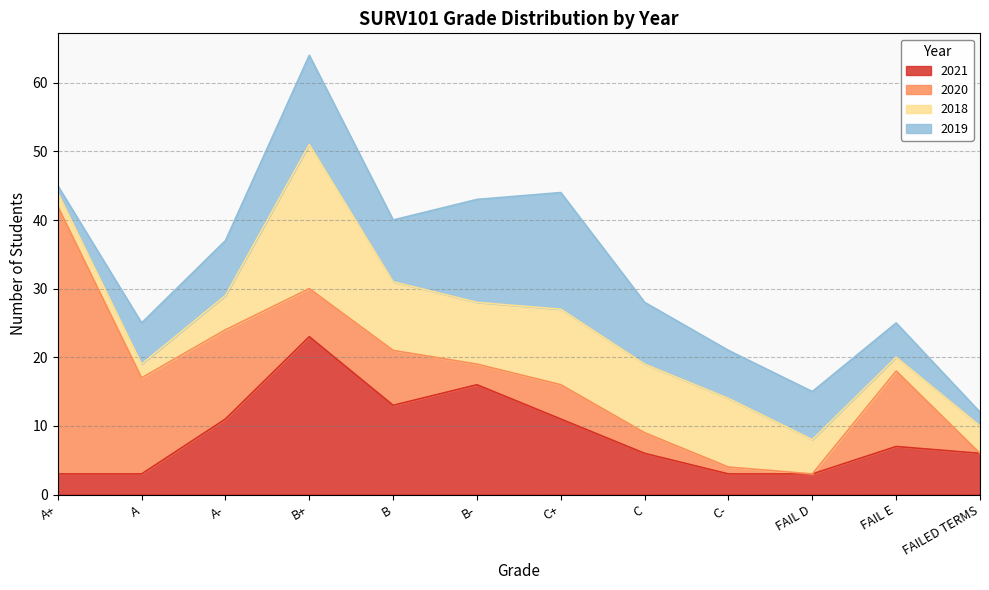

True or false: 2019 and 2020 intersect in this chart.

True